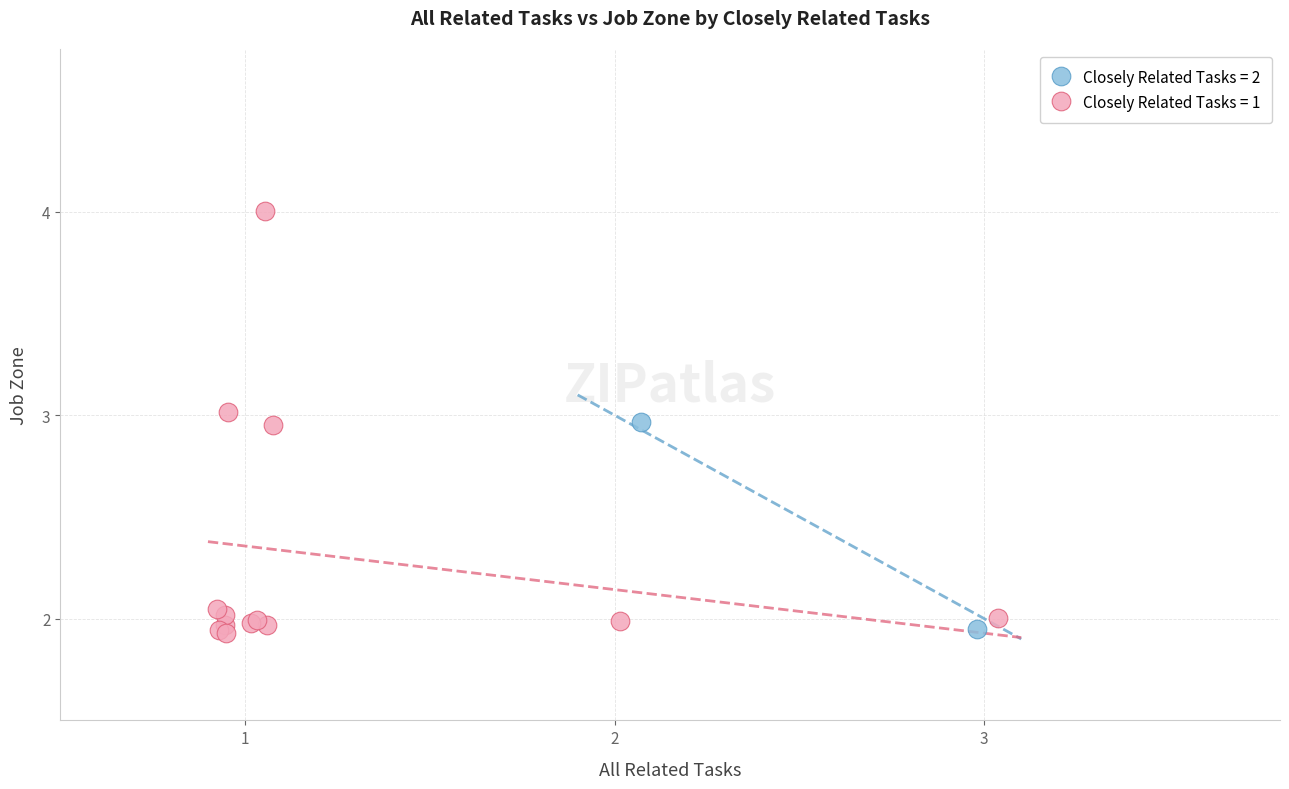

Which series contains the highest Y value?

Closely Related Tasks = 1